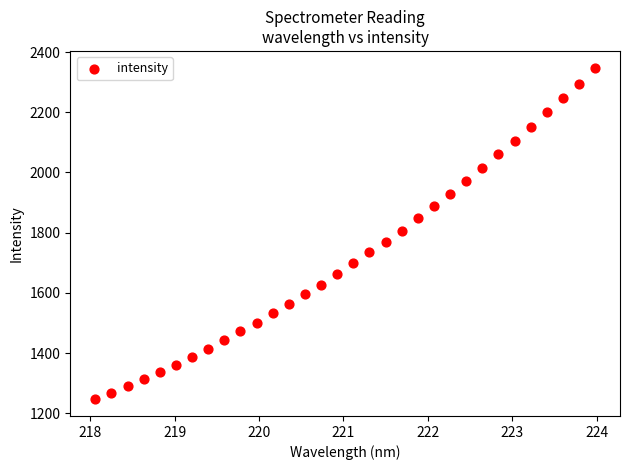

What is the range of X values (max minus min)?

5.9